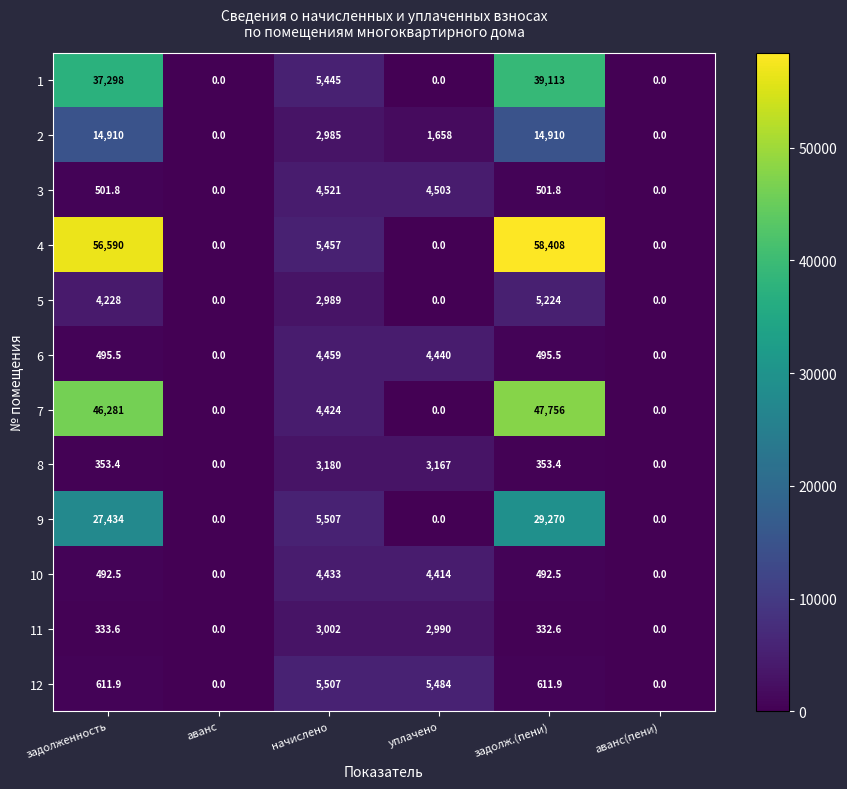

What is the sum of all 7 values?

98461.0